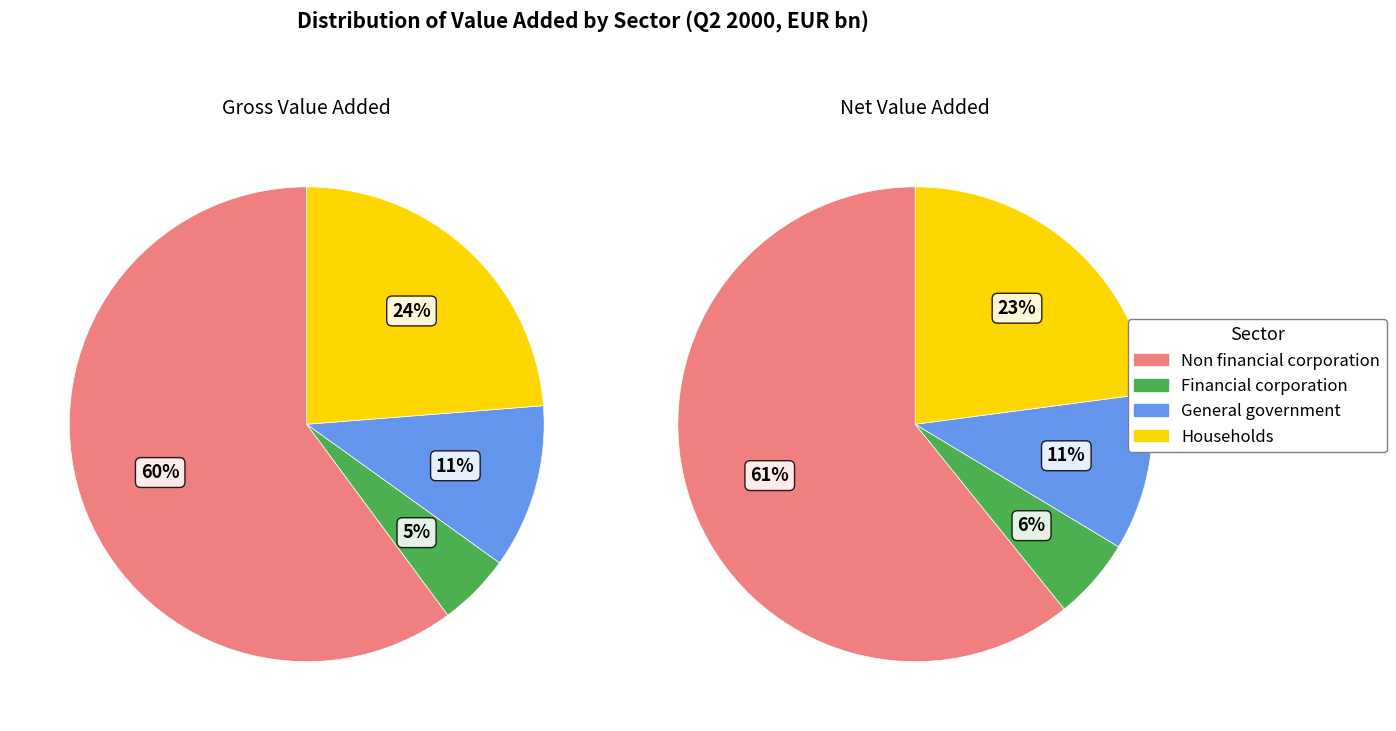

Rank the series by their maximum value, from lowest to highest.

Financial corporation, General government, Households, Non financial corporation